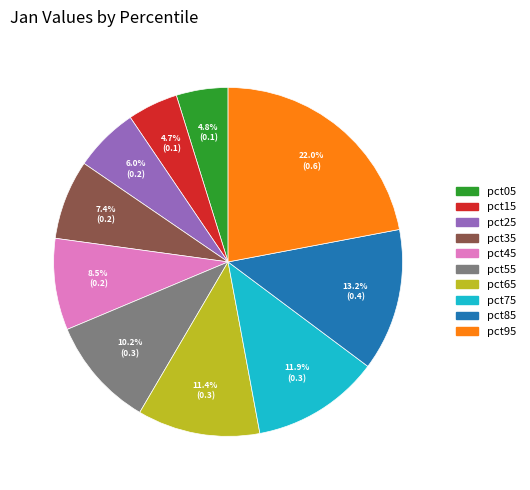

Is there a majority slice in this chart?

No